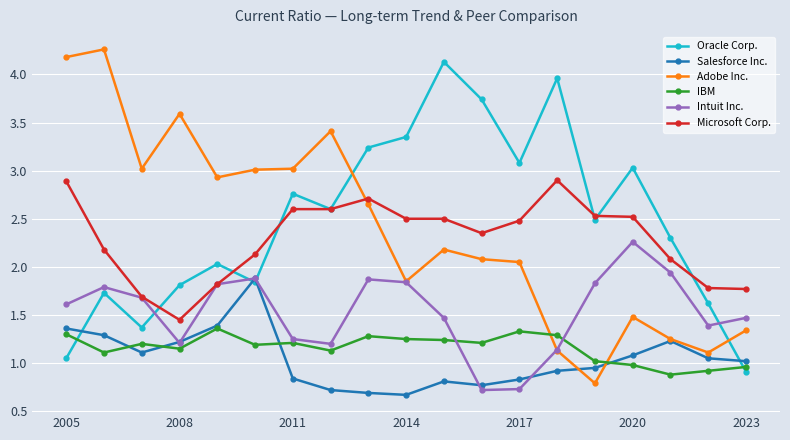

True or false: Oracle Corp. and Intuit Inc. intersect in this chart.

True